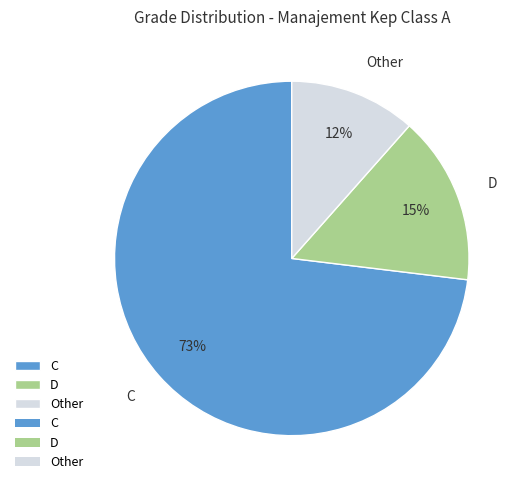

What percentage is the D slice, to the nearest percent?

15%